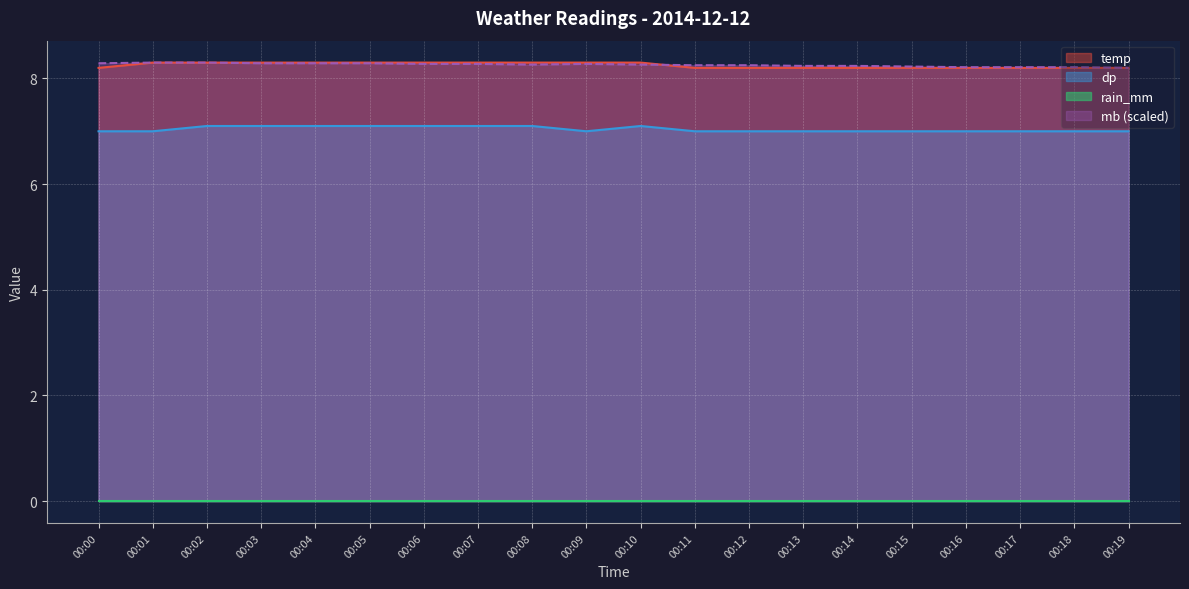

Which series has the widest spread of values?

temp